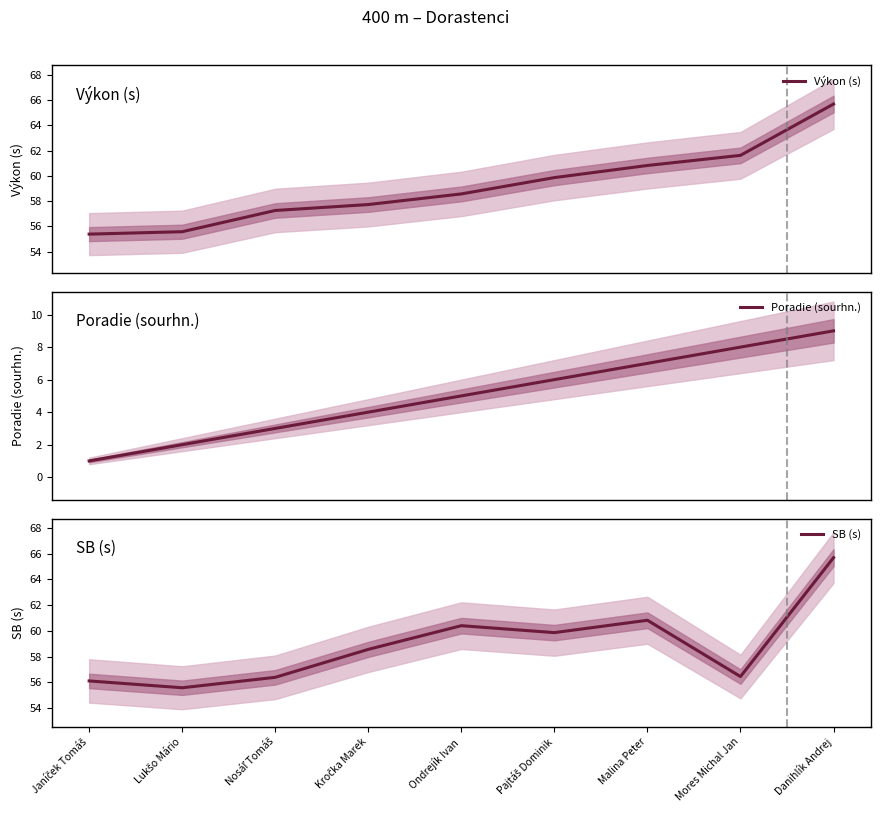

True or false: SB (s) and Poradie (sourhn.) intersect in this chart.

False